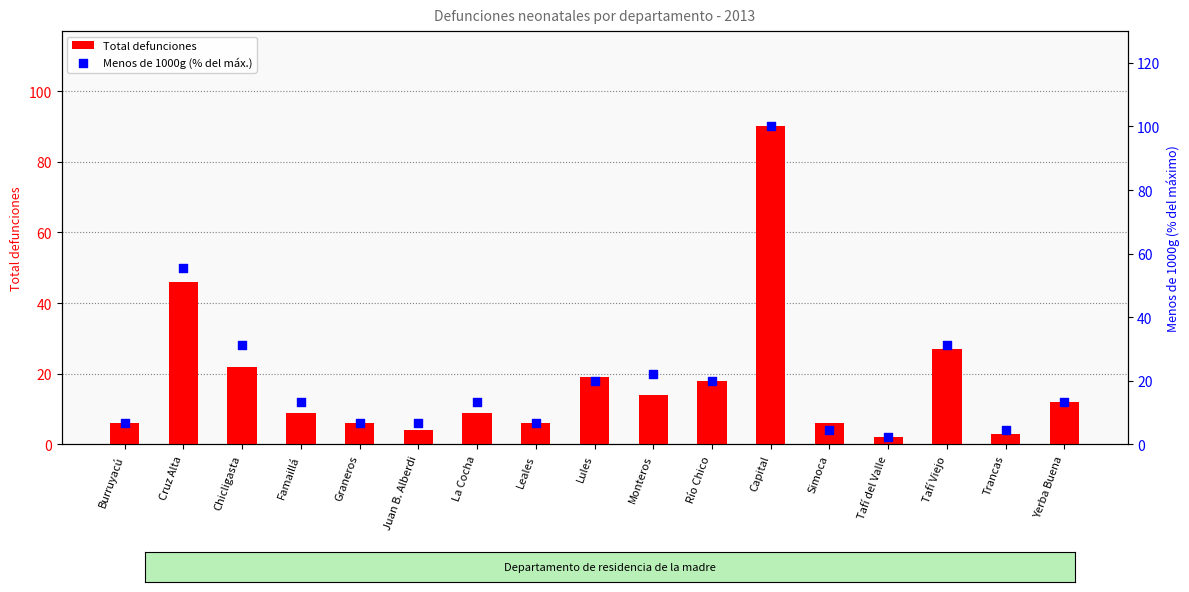

Which series has the largest Y range (max minus min)?

Menos de 1000g (% del máx.)